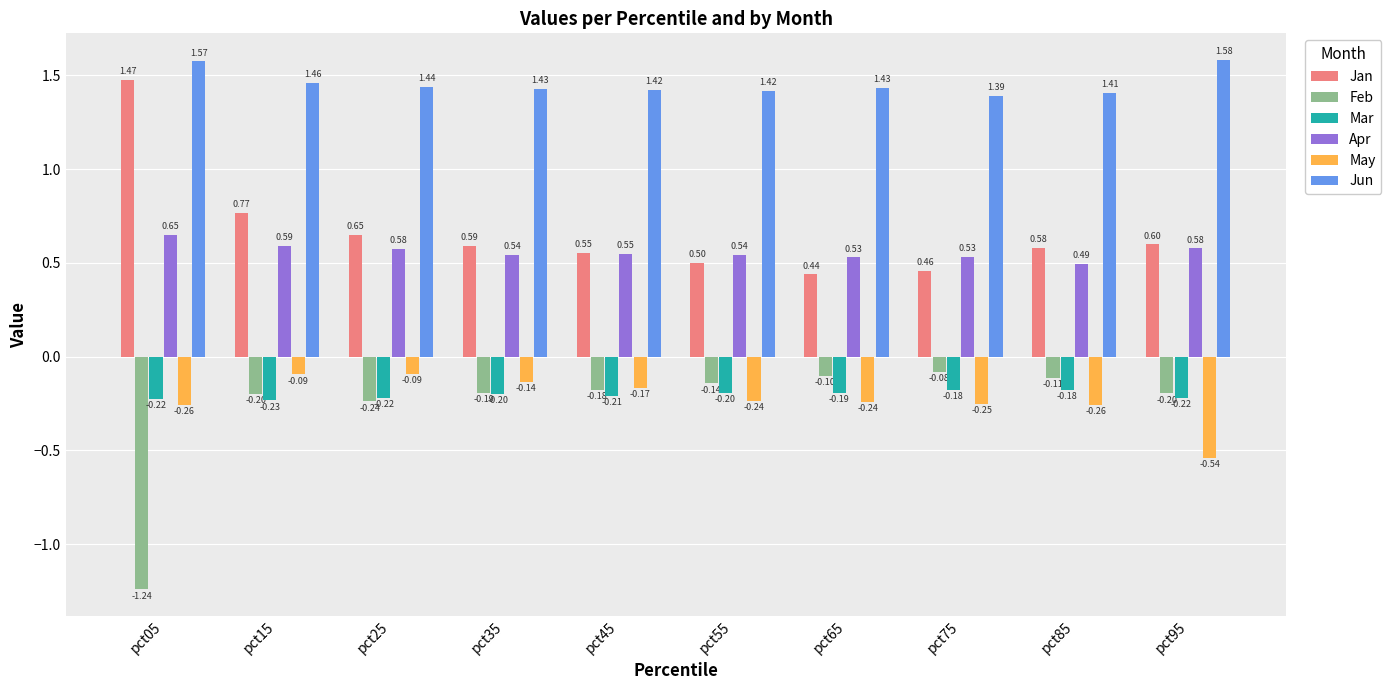

What are all the series names shown in the legend?

Jan, Feb, Mar, Apr, May, Jun